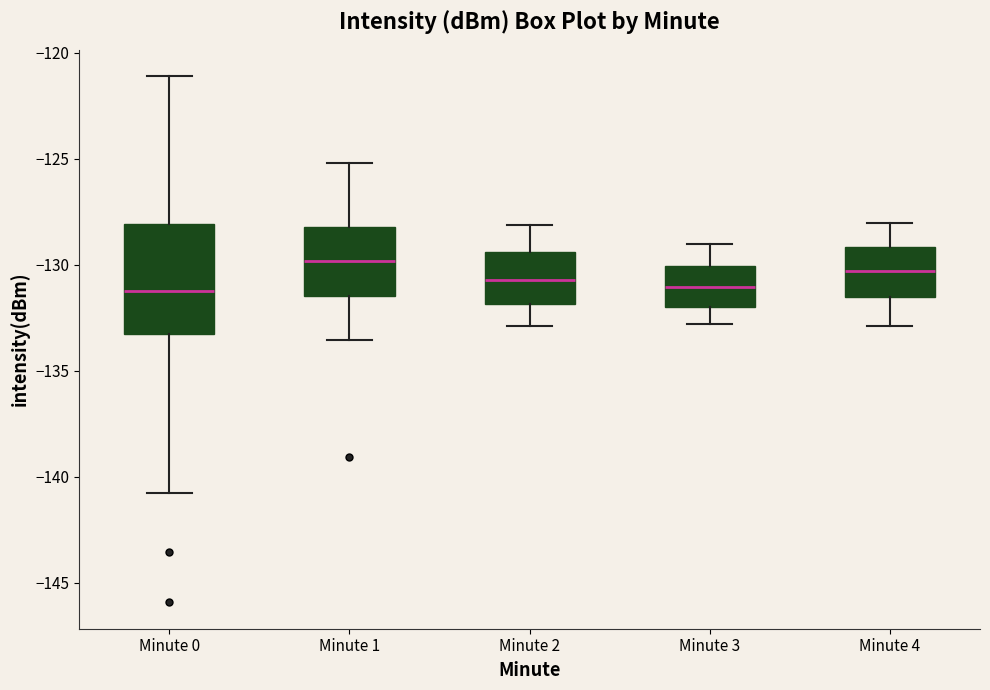

Reading left to right, transcribe this box plot: for each box, give where its median line is, the range the box spans, and where its two whiskers end, as read against the y-axis. The values are not printed on the chart, so give them approximately, as read against the axis.

Minute 0: median -131.0, box -133.5 to -128.0, whiskers -141.0 to -121.0
Minute 1: median -130.0, box -131.5 to -128.0, whiskers -133.5 to -125.0
Minute 2: median -130.5, box -132.0 to -129.5, whiskers -133.0 to -128.0
Minute 3: median -131.0, box -132.0 to -130.0, whiskers -133.0 to -129.0
Minute 4: median -130.5, box -131.5 to -129.0, whiskers -133.0 to -128.0